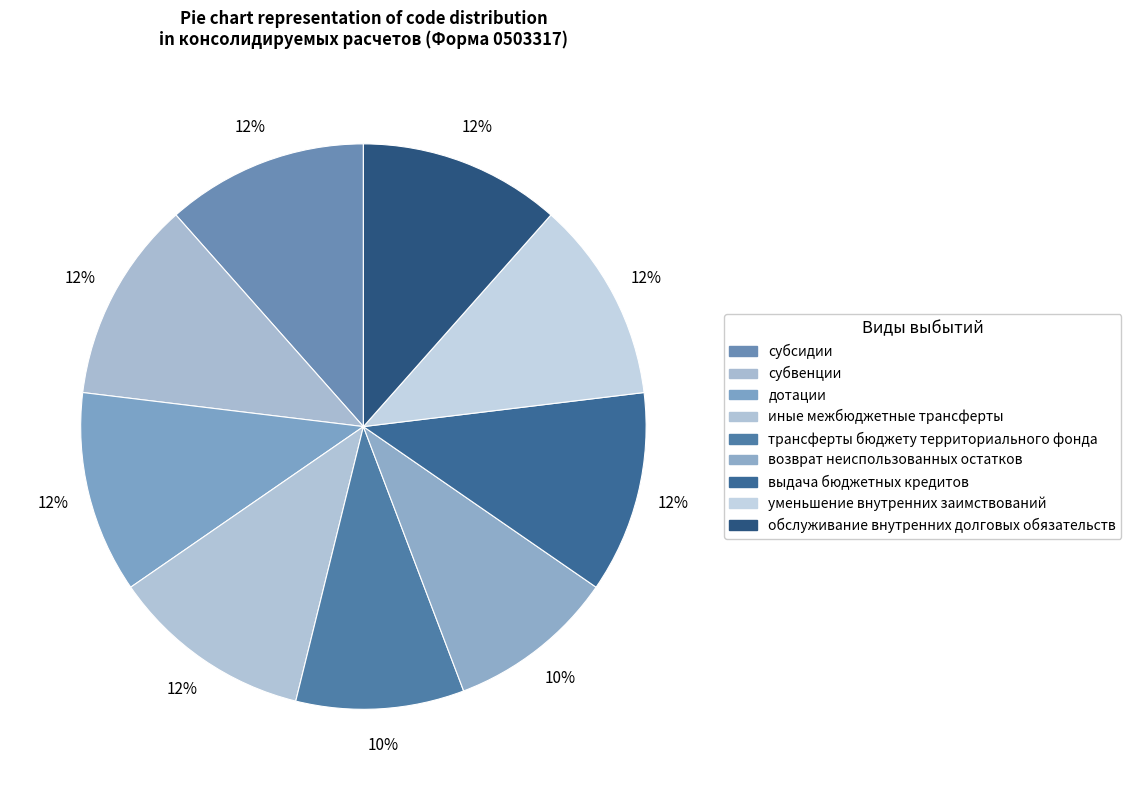

Which category has the biggest portion of the pie?

субсидии